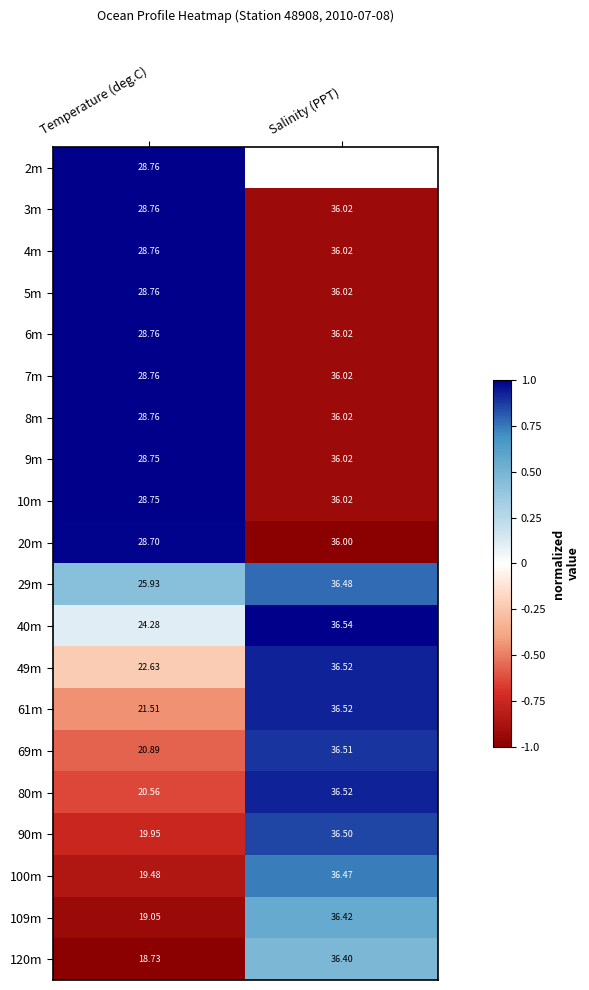

Rank the categories by 49m value from lowest to highest.

Temperature (deg.C), Salinity (PPT)